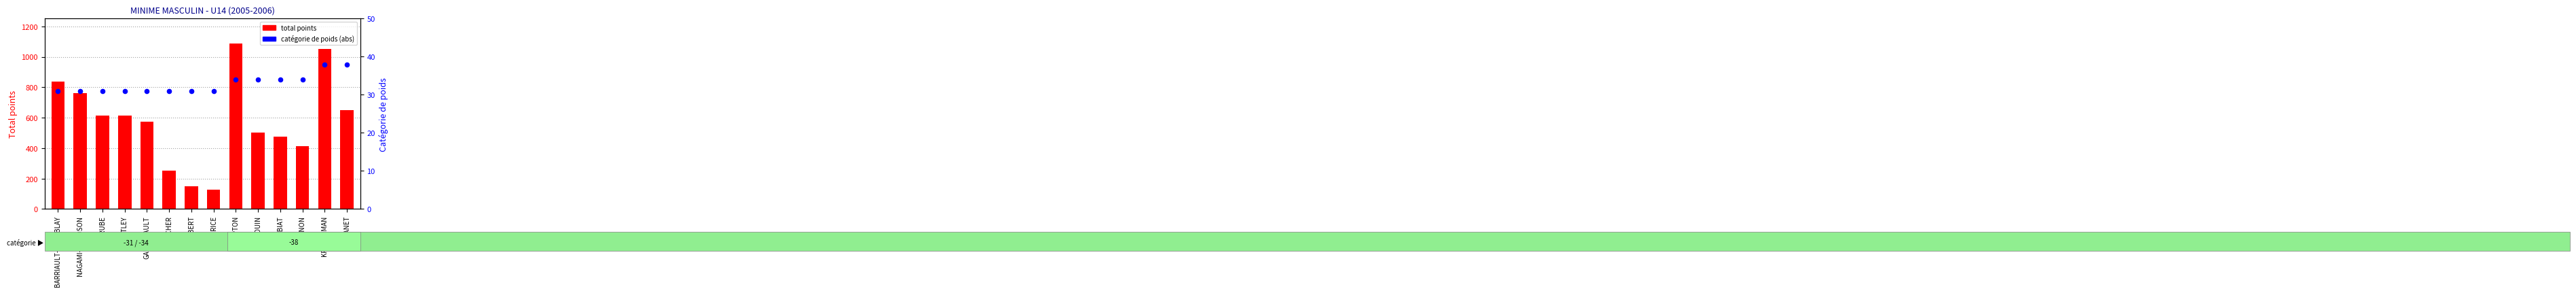

Which series has the largest total across all categories?

total points